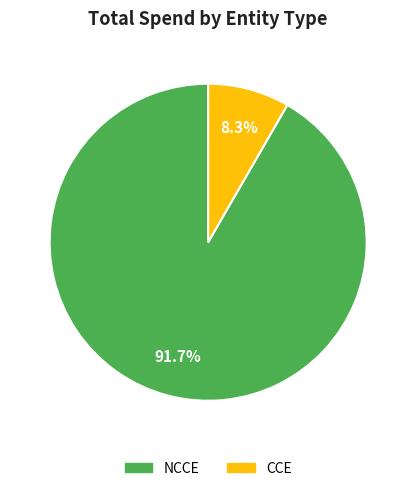

Is there any slice that represents more than half of the pie?

Yes